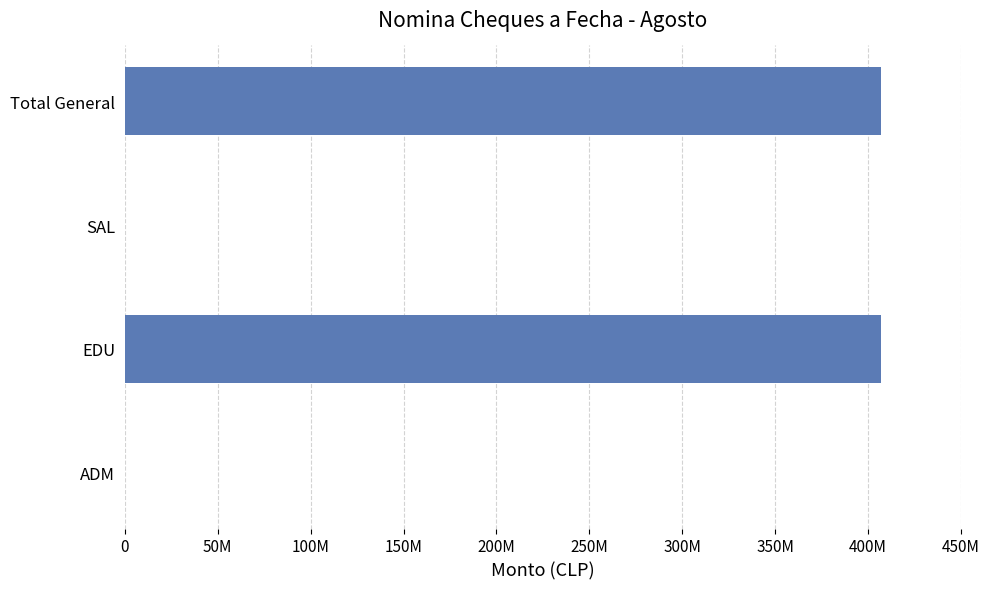

Are the bars horizontal?

Yes